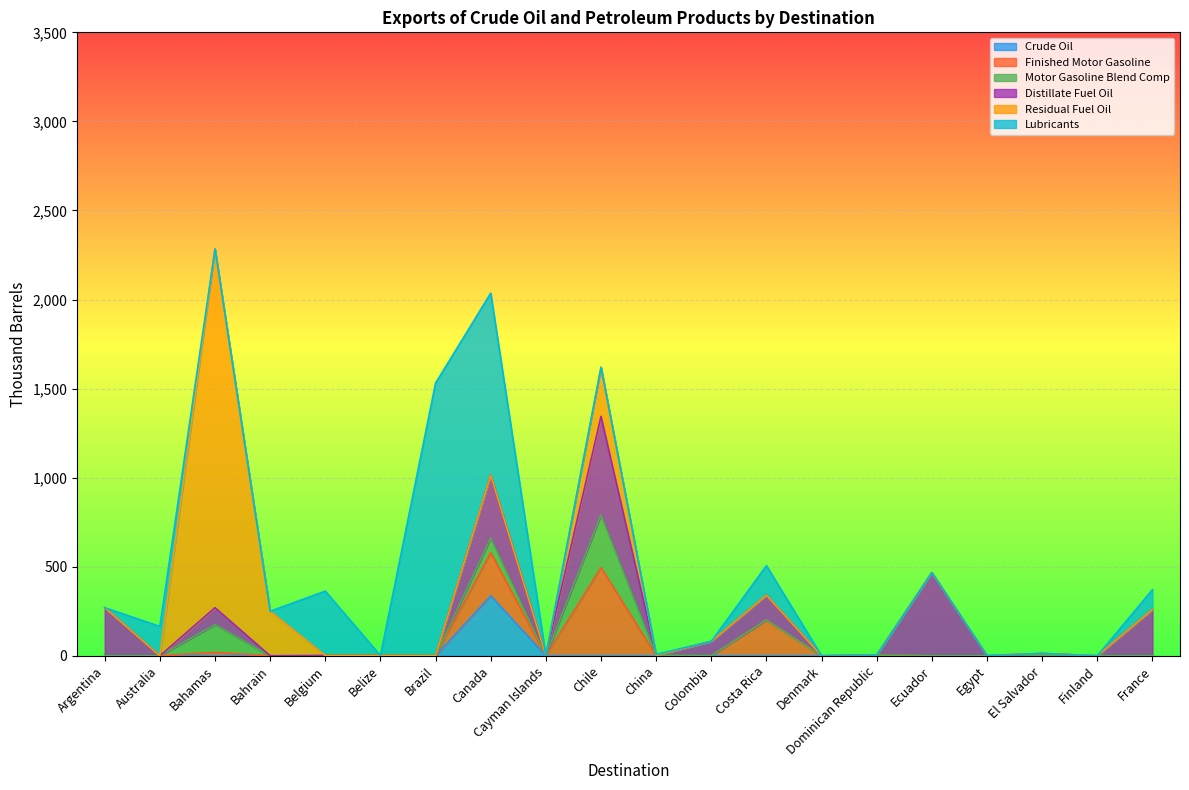

Which category has the highest value in the Motor Gasoline Blend Comp series?

Chile